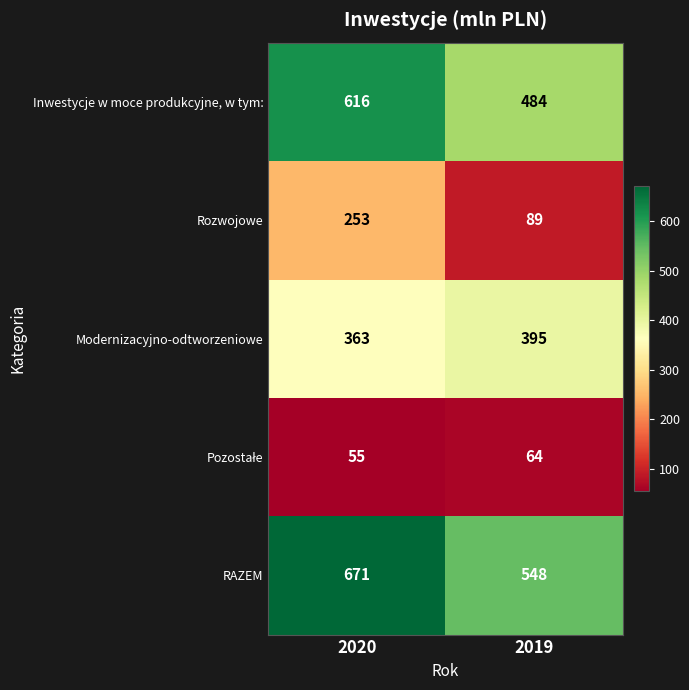

How many series are shown in this chart?

5